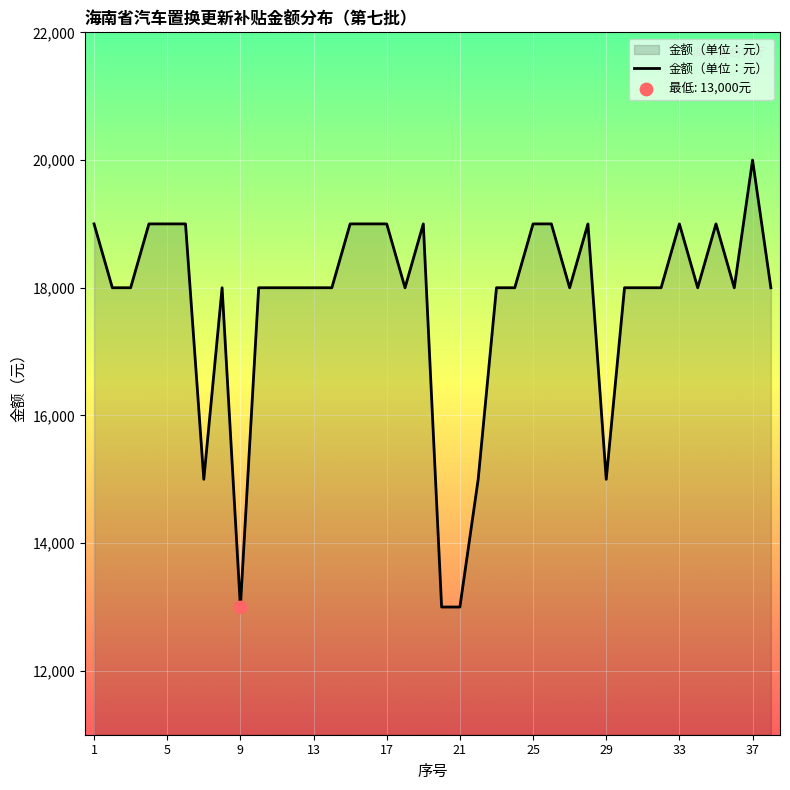

What is the smallest value displayed?

13000